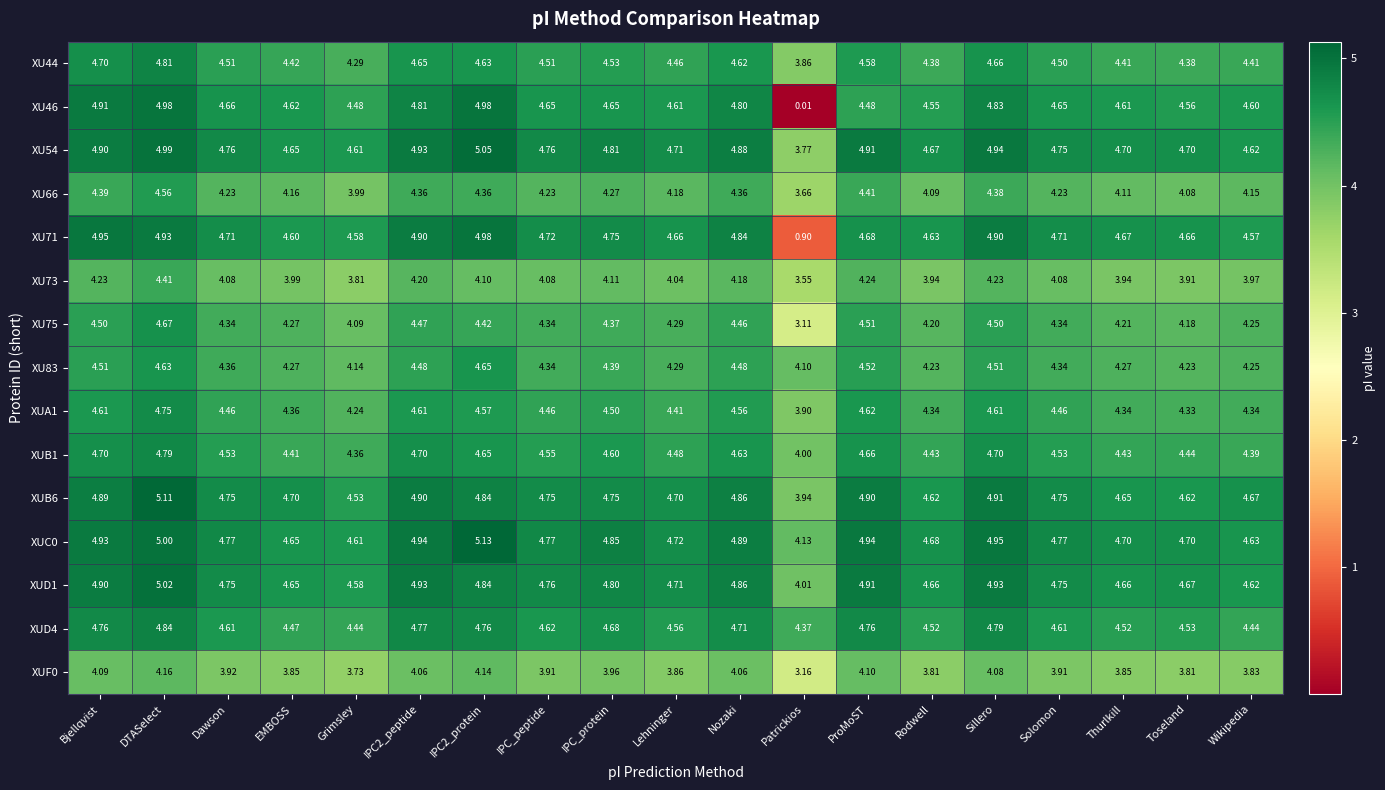

At which category is the sum across all series the highest?

DTASelect